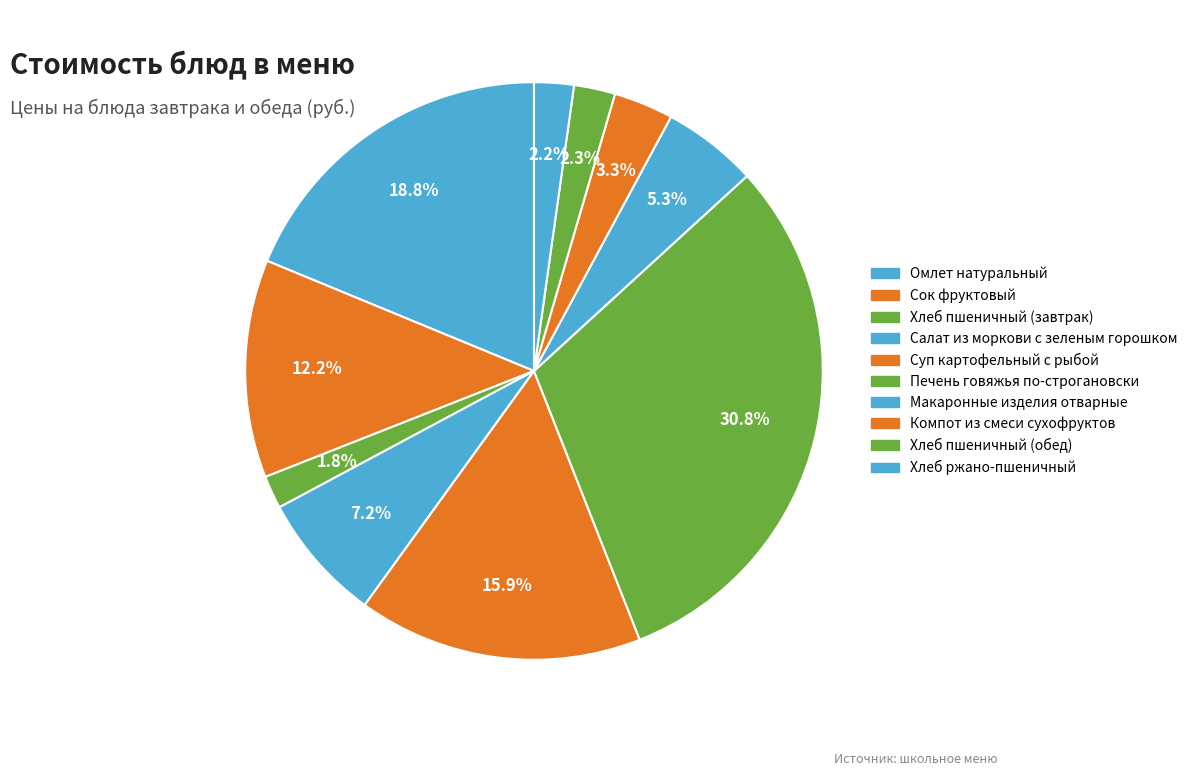

Rank the categories by value from highest to lowest.

Печень говяжья по-строгановски, Омлет натуральный, Суп картофельный с рыбой, Сок фруктовый, Салат из моркови с зеленым горошком, Макаронные изделия отварные, Компот из смеси сухофруктов, Хлеб пшеничный (обед), Хлеб ржано-пшеничный, Хлеб пшеничный (завтрак)